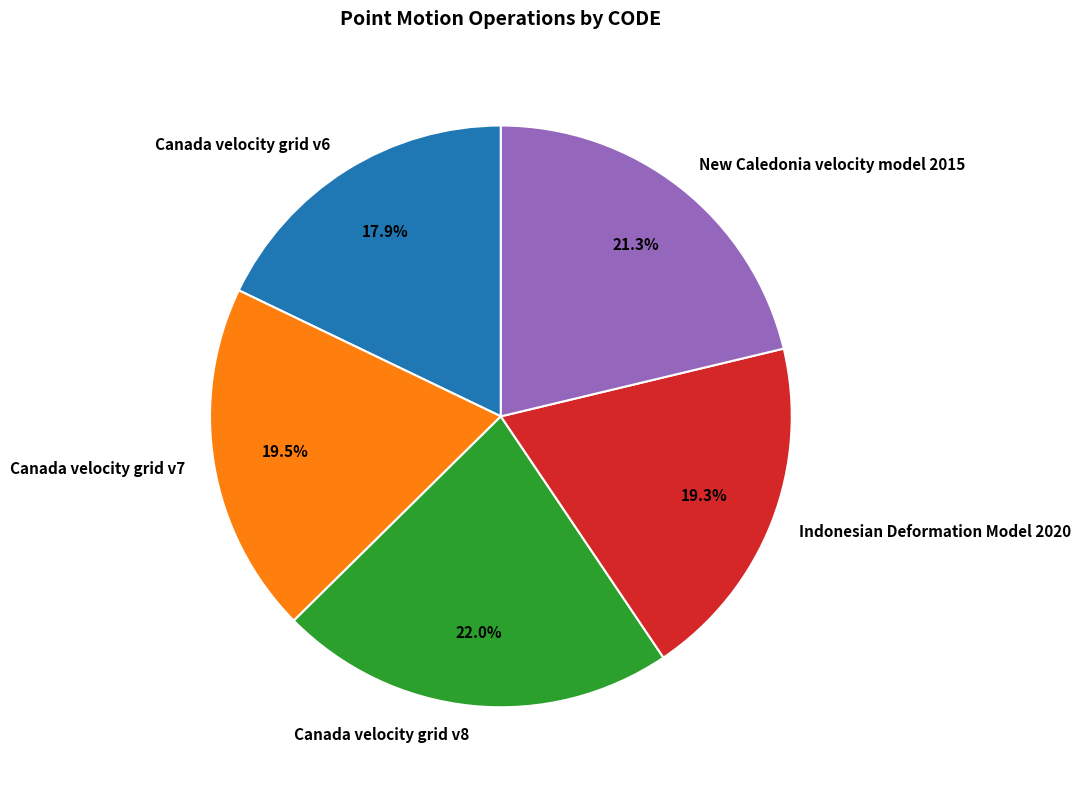

How many segments does this pie chart have?

5